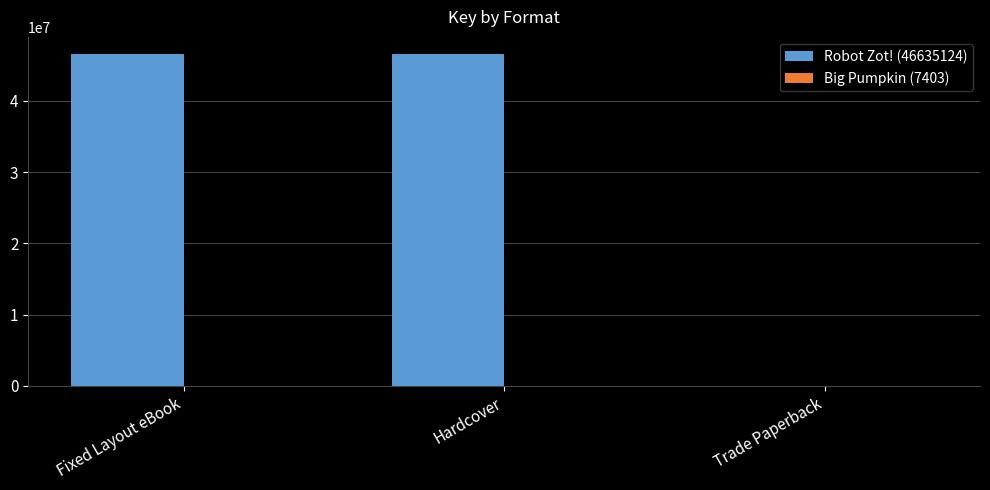

How many groups of bars are there?

3